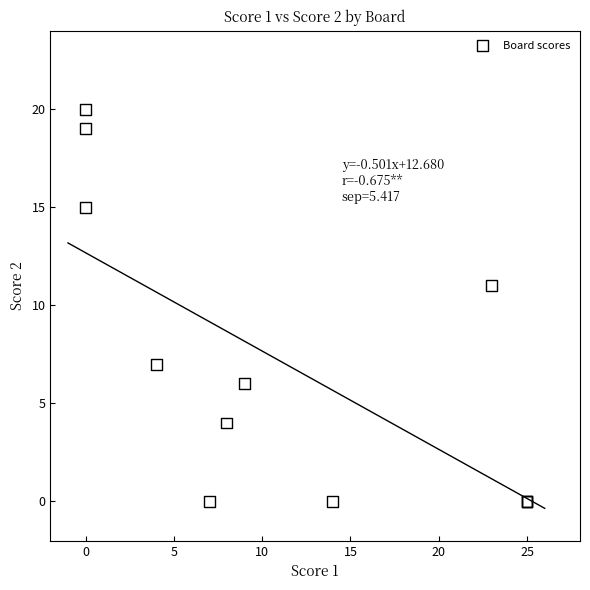

What Y value in the scatter plot is closest to 10?

11